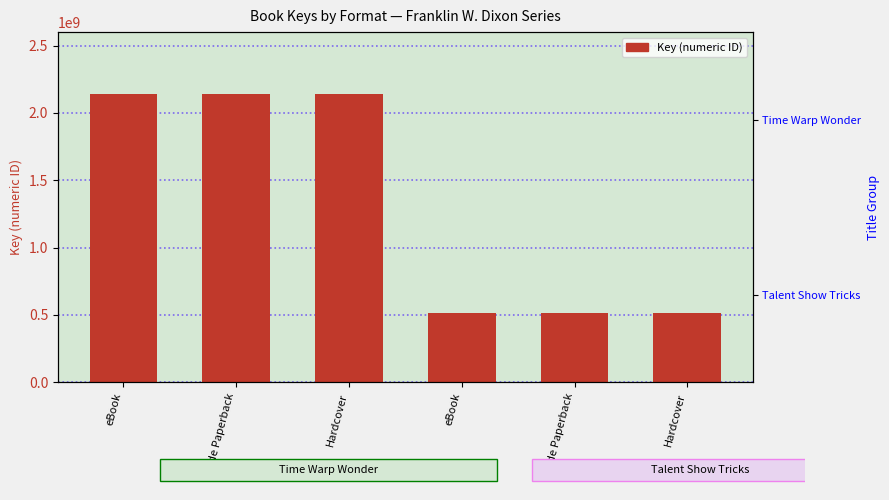

How many values are between 514183372 and 2141910666?

6